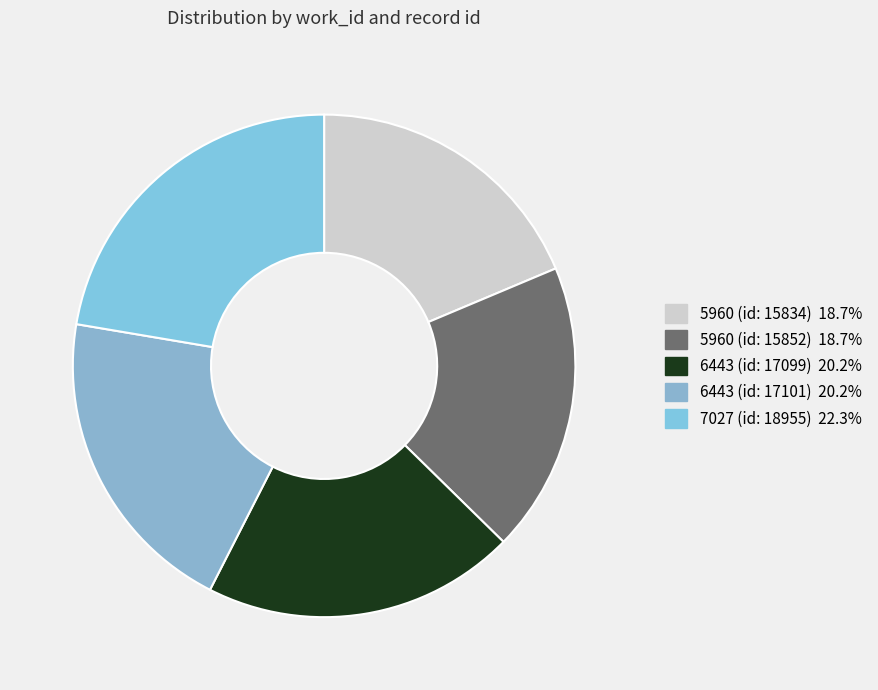

Is 6443 (id: 17101) the majority of the pie?

No